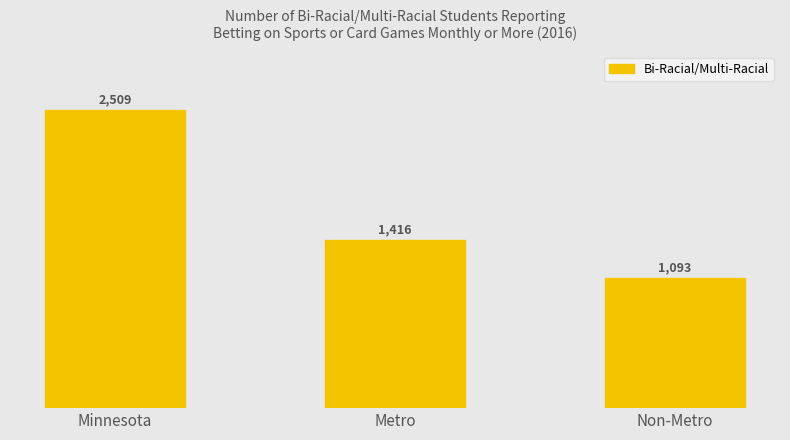

How many values are below 1416?

1